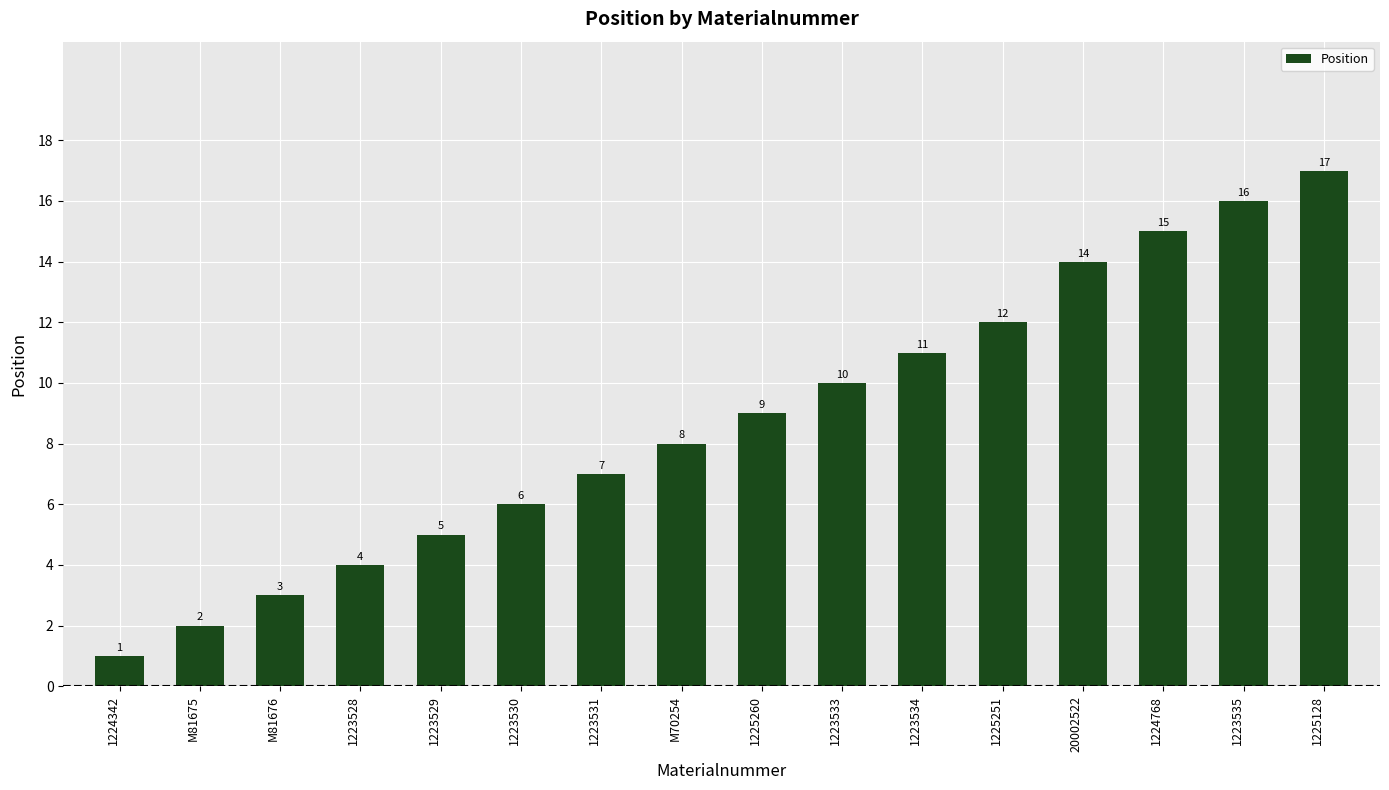

Are the bars grouped side by side (vs. stacked)?

No